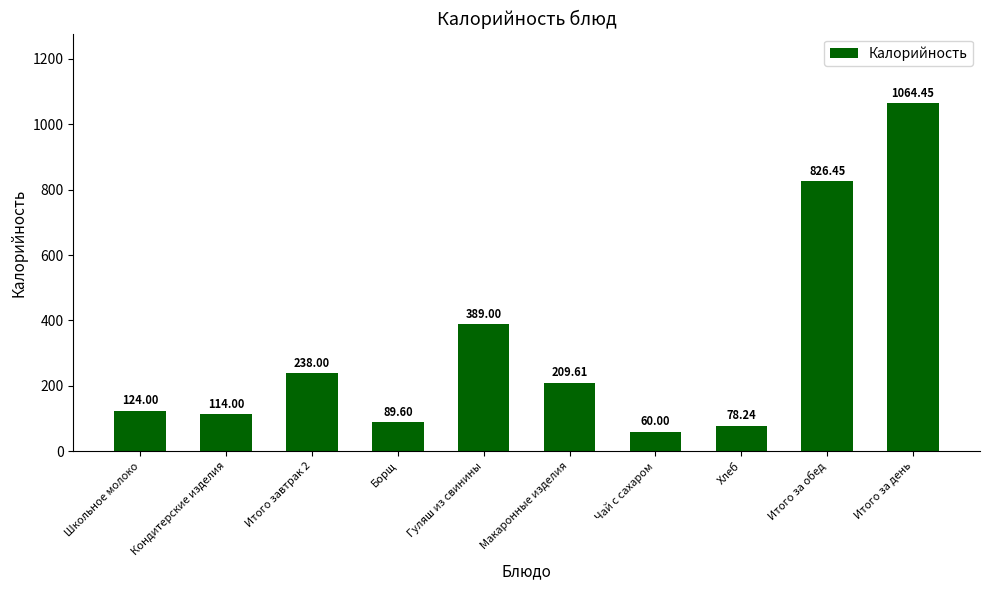

What is the smallest value displayed?

60.0